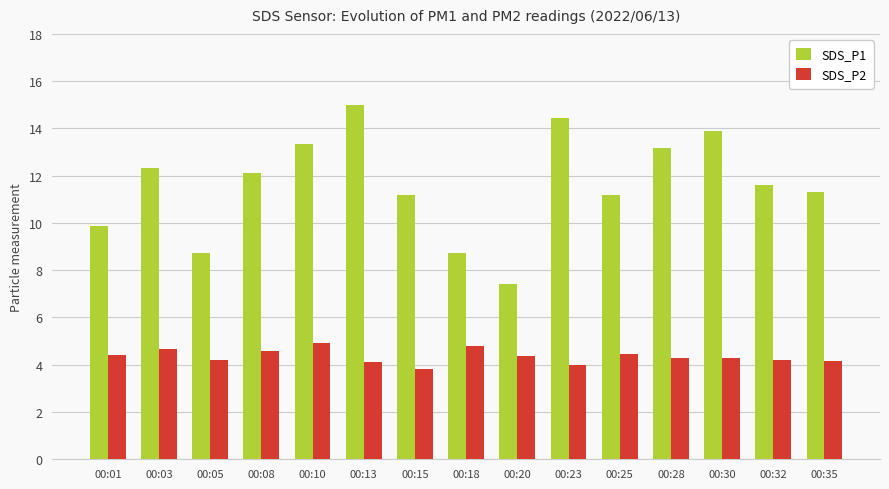

Are the bars horizontal?

No